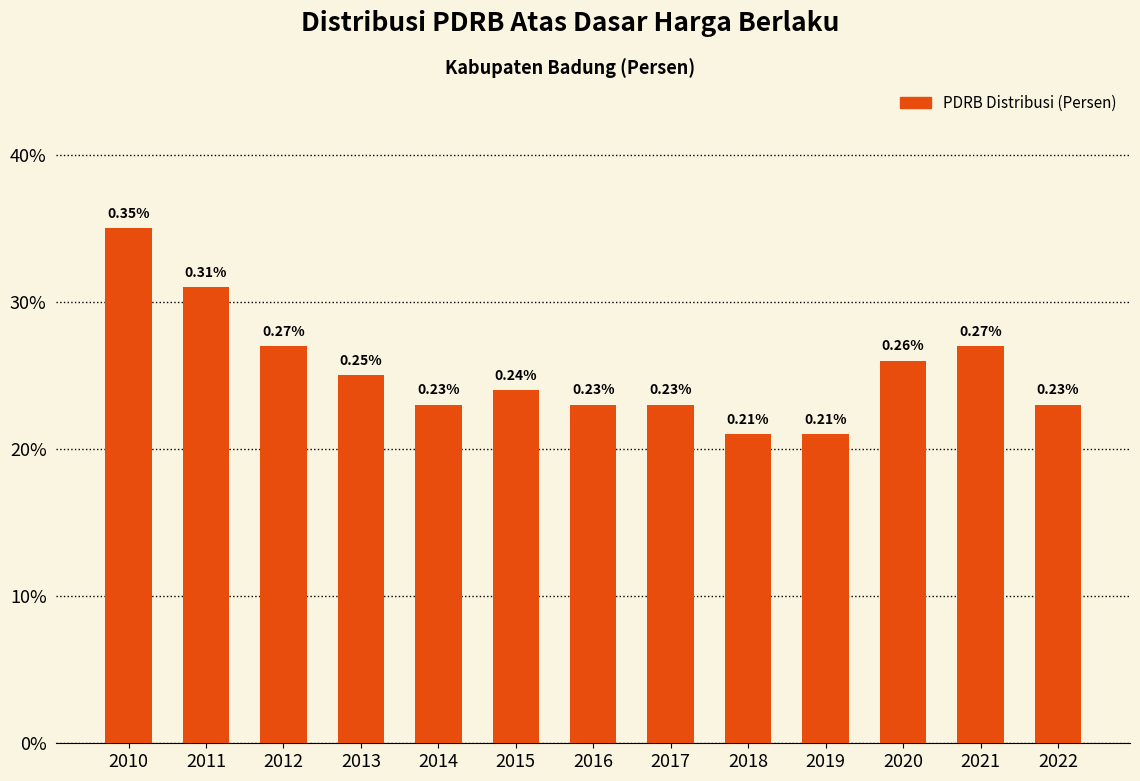

What is the value of the 13th bar from the left?

0.2